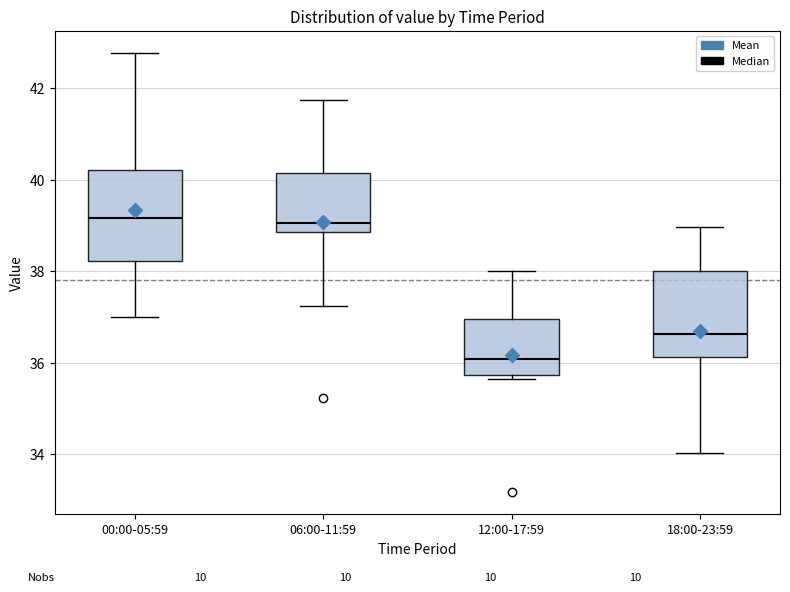

Where is the upper edge of the box for 12:00-17:59 on the y-axis? The values are not printed on the chart, so give them approximately, as read against the axis.

37.0